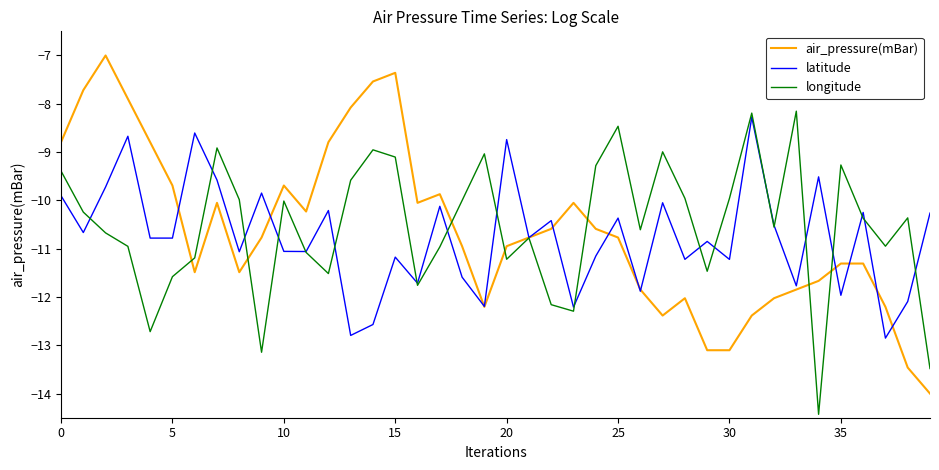

What is the greatest value displayed?

-7.0